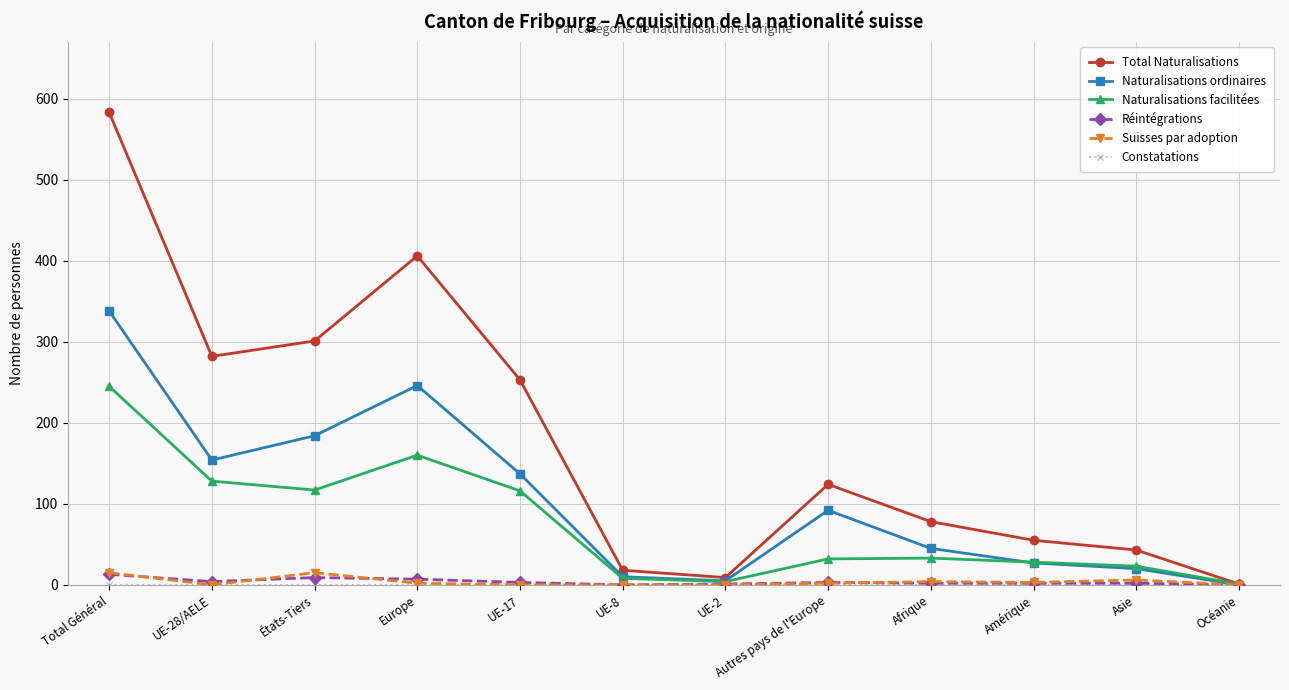

Which series has the largest total across all categories?

Total Naturalisations